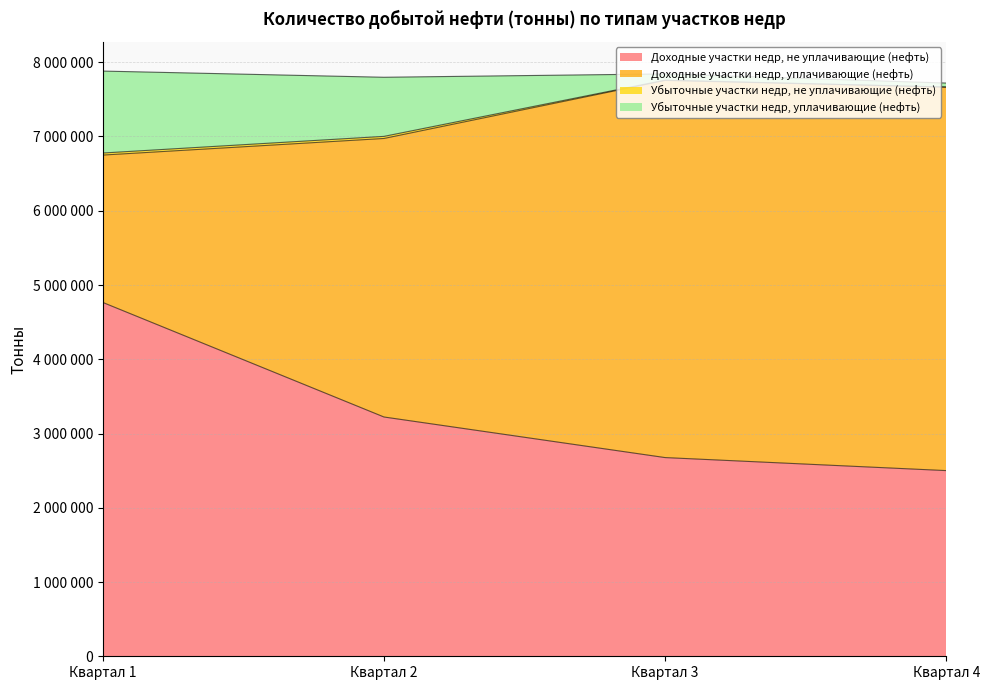

At which label is Доходные участки недр, не уплачивающие (нефть) closest to 3632854?

Квартал 2